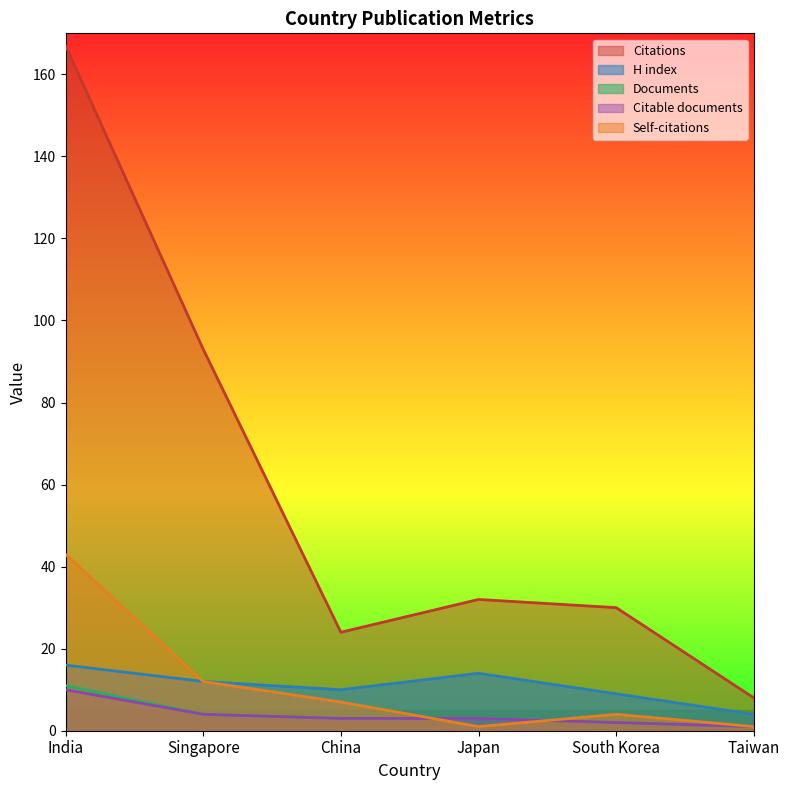

At which label is H index closest to 10?

China